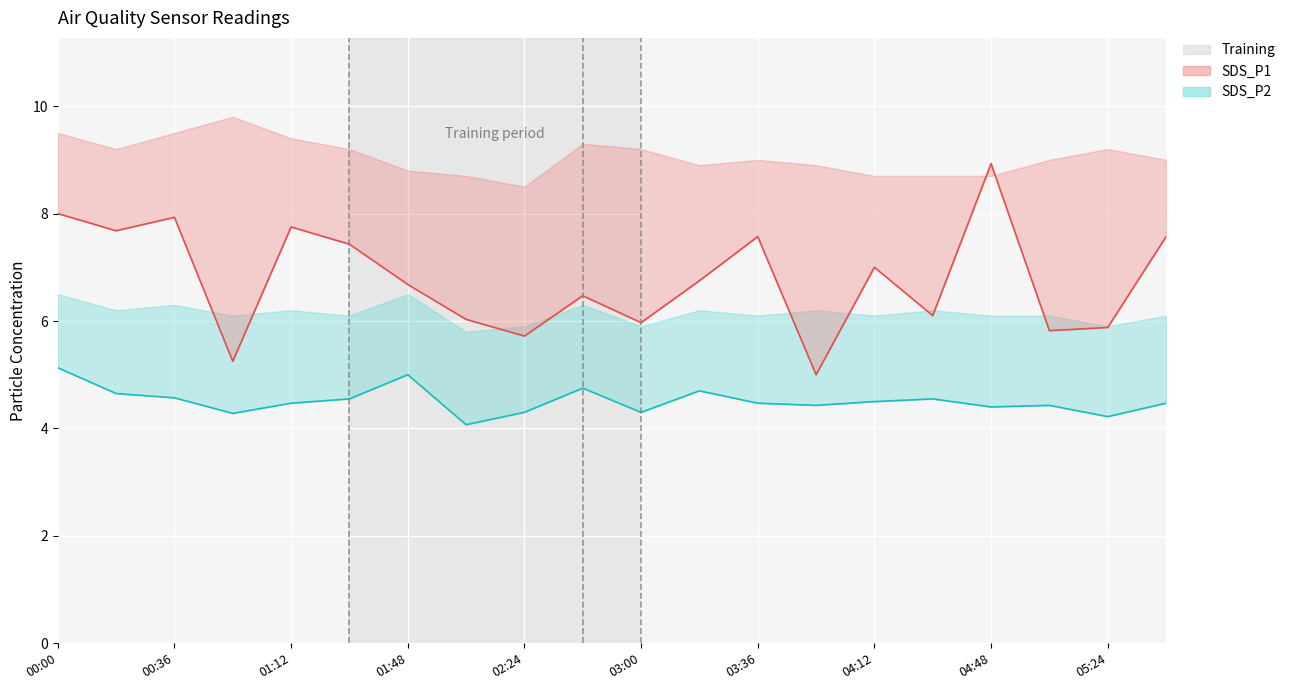

Rank the series by their maximum value, from highest to lowest.

SDS_P1, SDS_P2